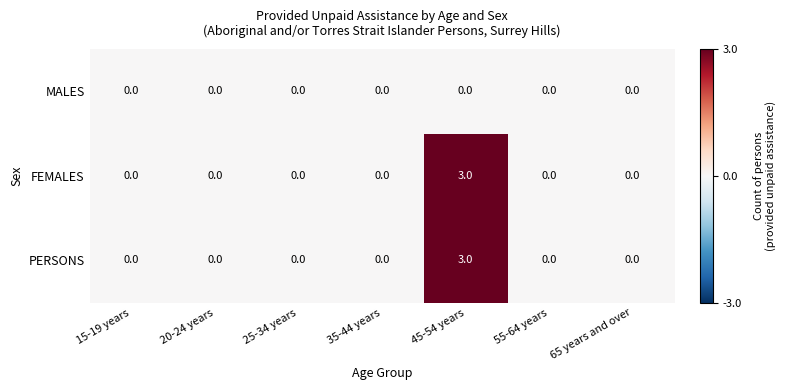

What is the difference between the maximum and second lowest values in the FEMALES series?

3